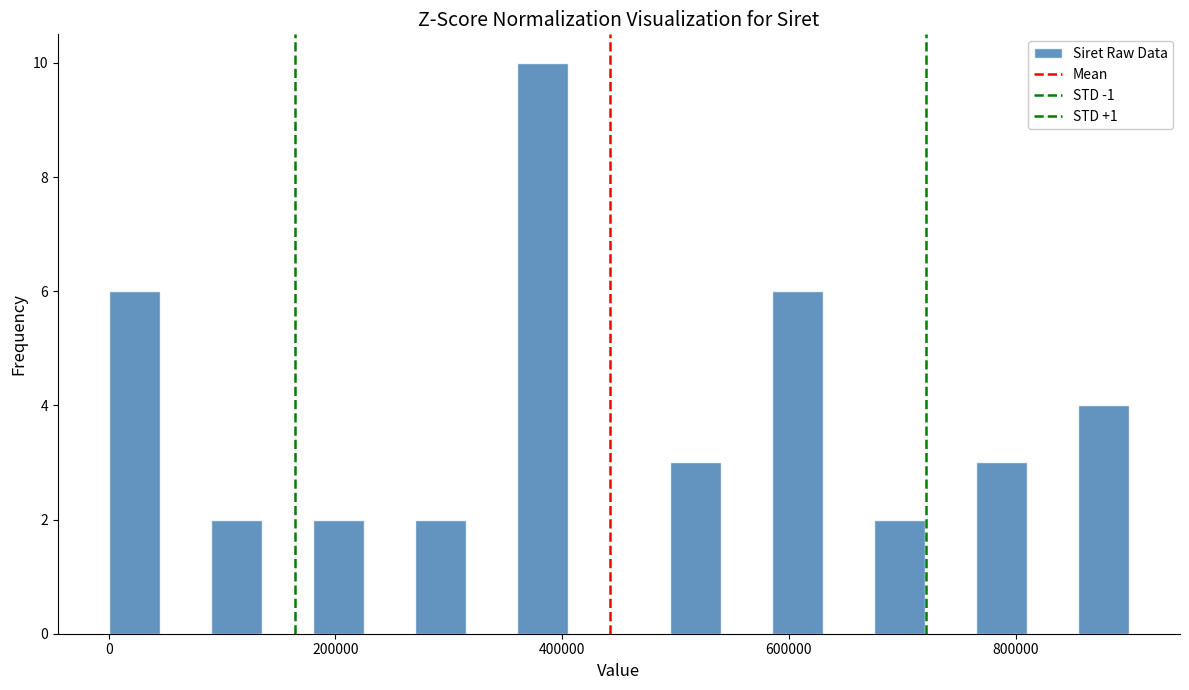

Around what value on the x-axis is the tallest bar? Give the approximate position of its centre, as read against the axis.

380000